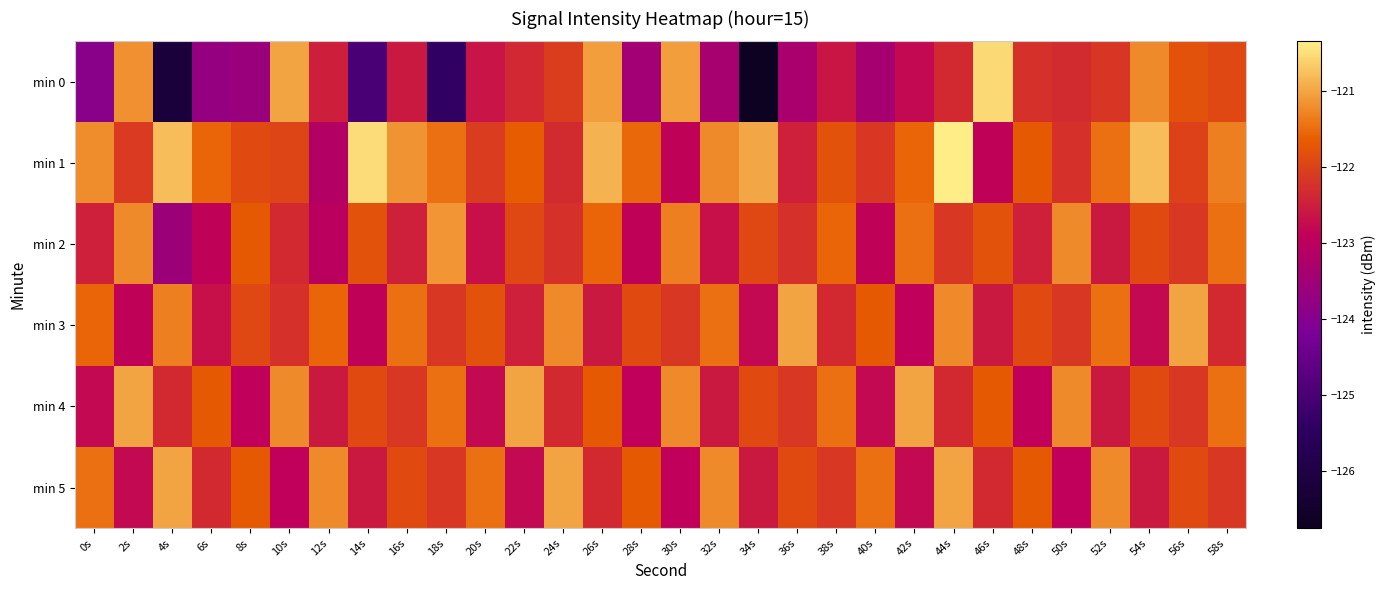

What is the smallest value displayed?

-126.8